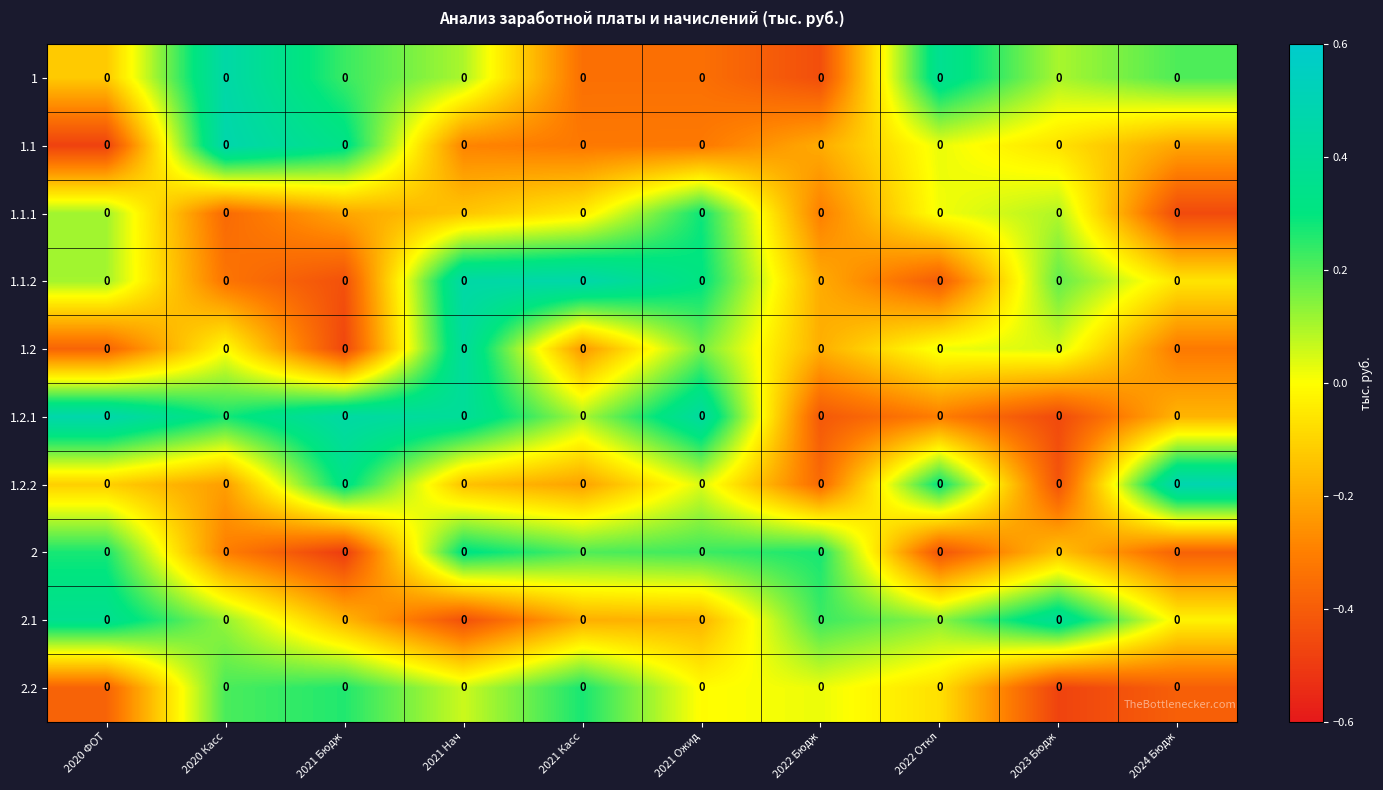

The value of 1.1.2 at 2021 Касс is 0.7. True or false?

False